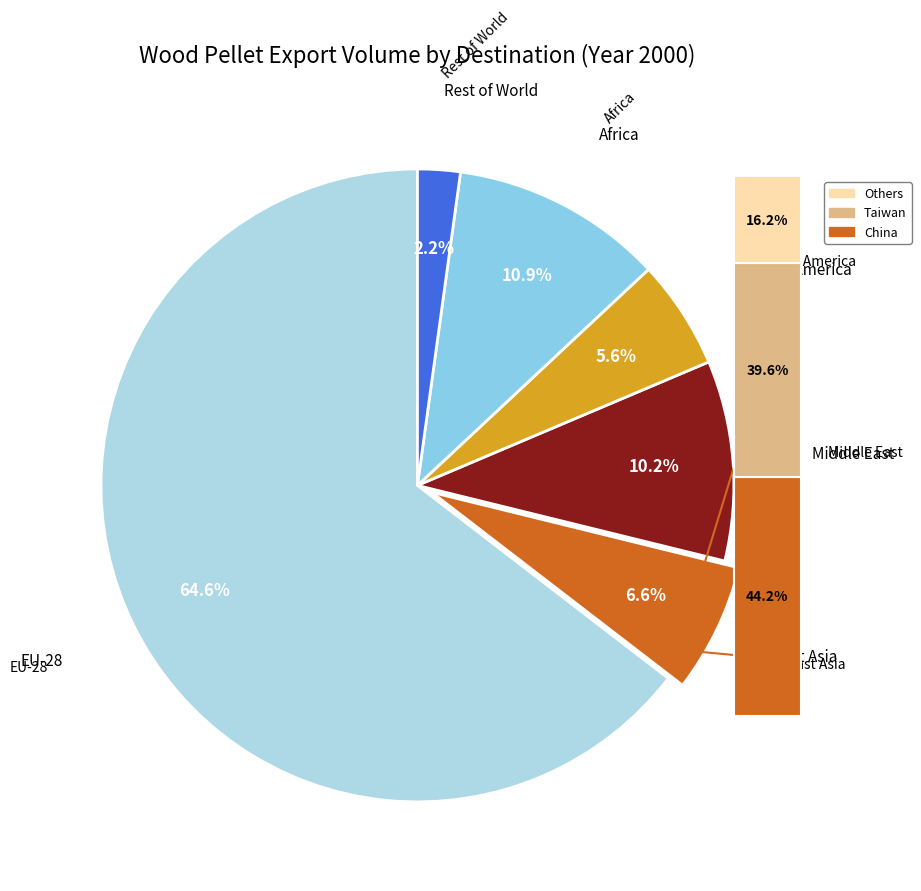

Is the sum of Middle East and East Asia greater than half?

No